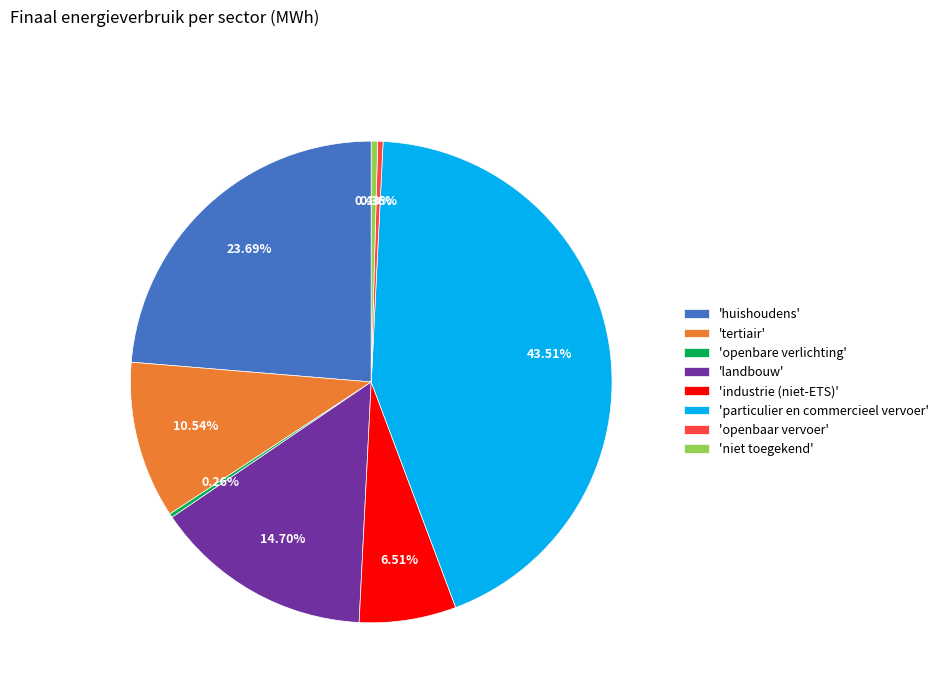

Which category has the biggest portion of the pie?

'particulier en commercieel vervoer'